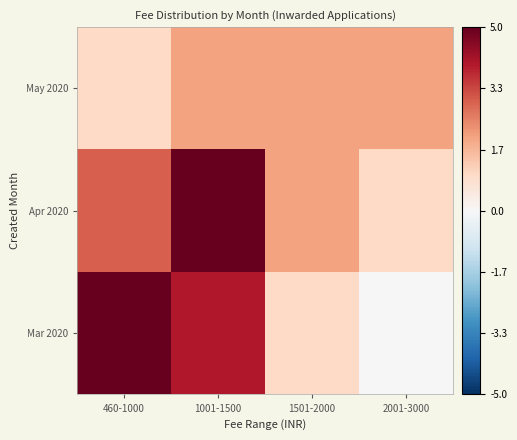

At which category is the sum across all series the highest?

1001-1500